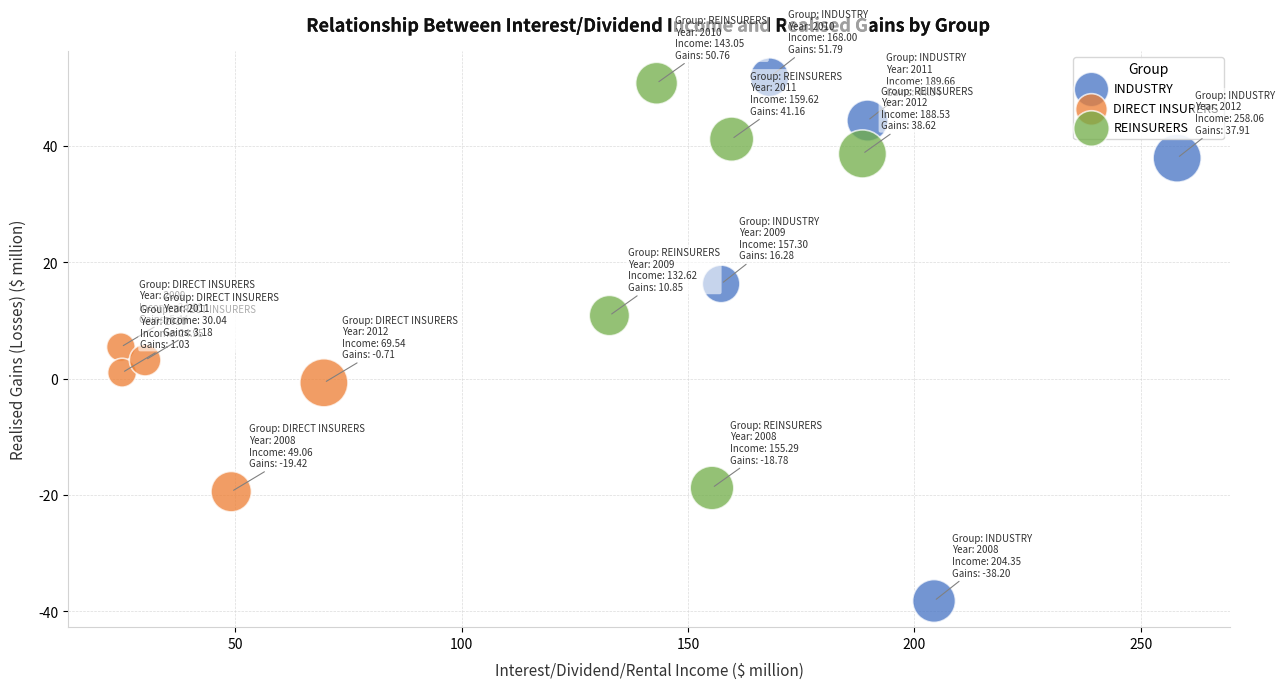

Which series has the largest Y range (max minus min)?

INDUSTRY